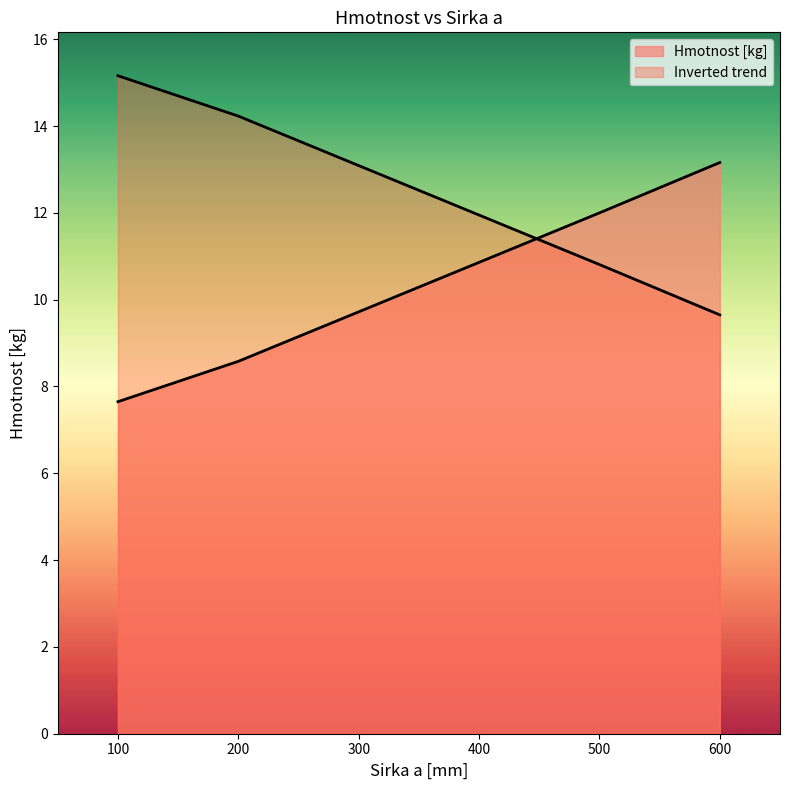

Does the chart display data point markers on the line(s)?

No